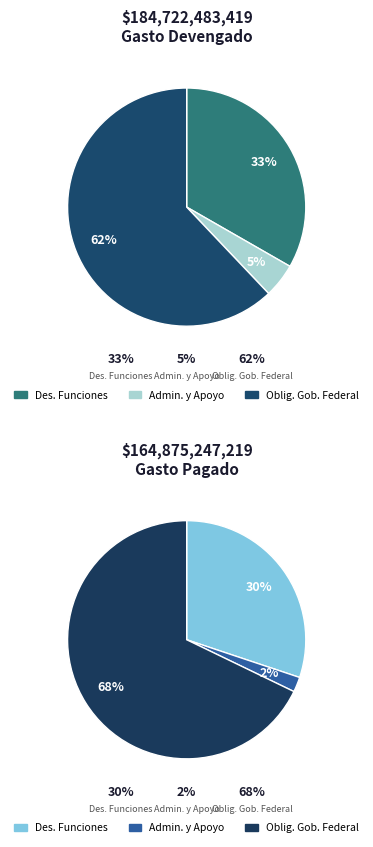

Does Obligaciones de Gobierno Federal account for over 50% of the chart?

Yes